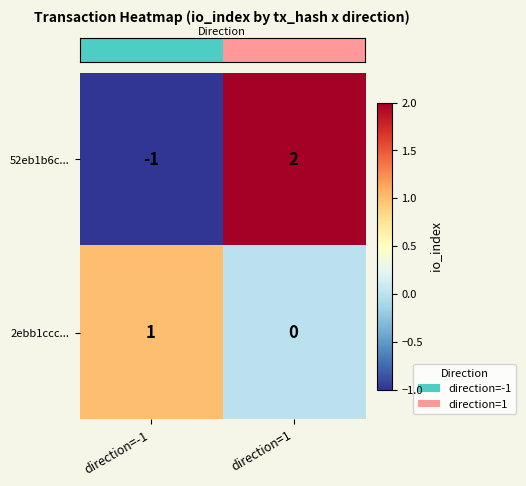

Which category has the lowest value in the 2ebb1ccc... series?

direction=1